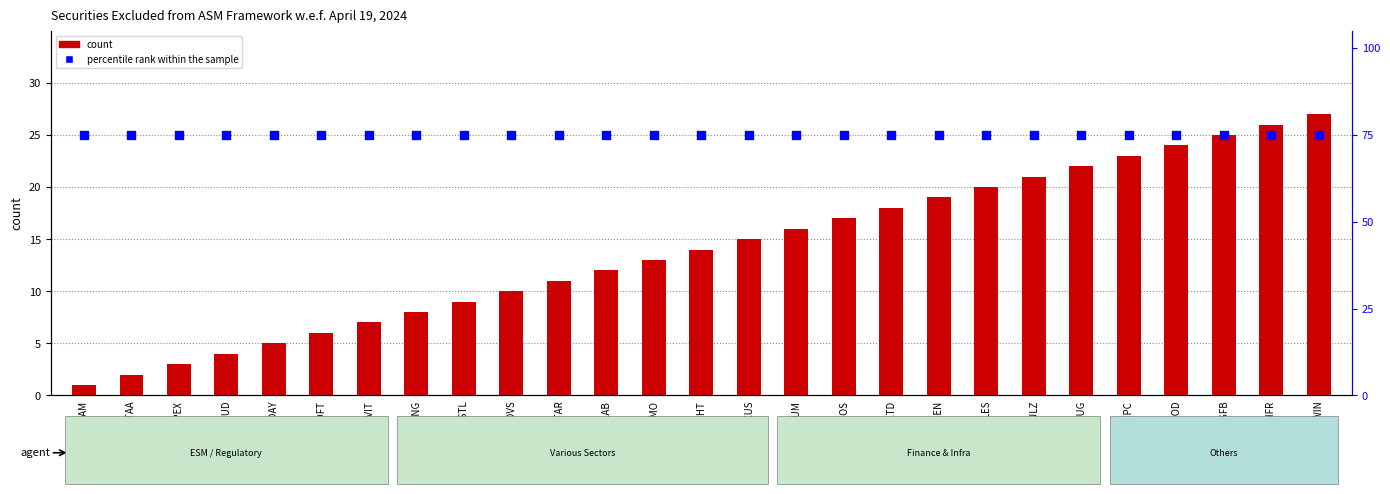

Is the value of percentile rank within the sample at NECCLTD greater than the value of count at OSWALGREEN?

Yes